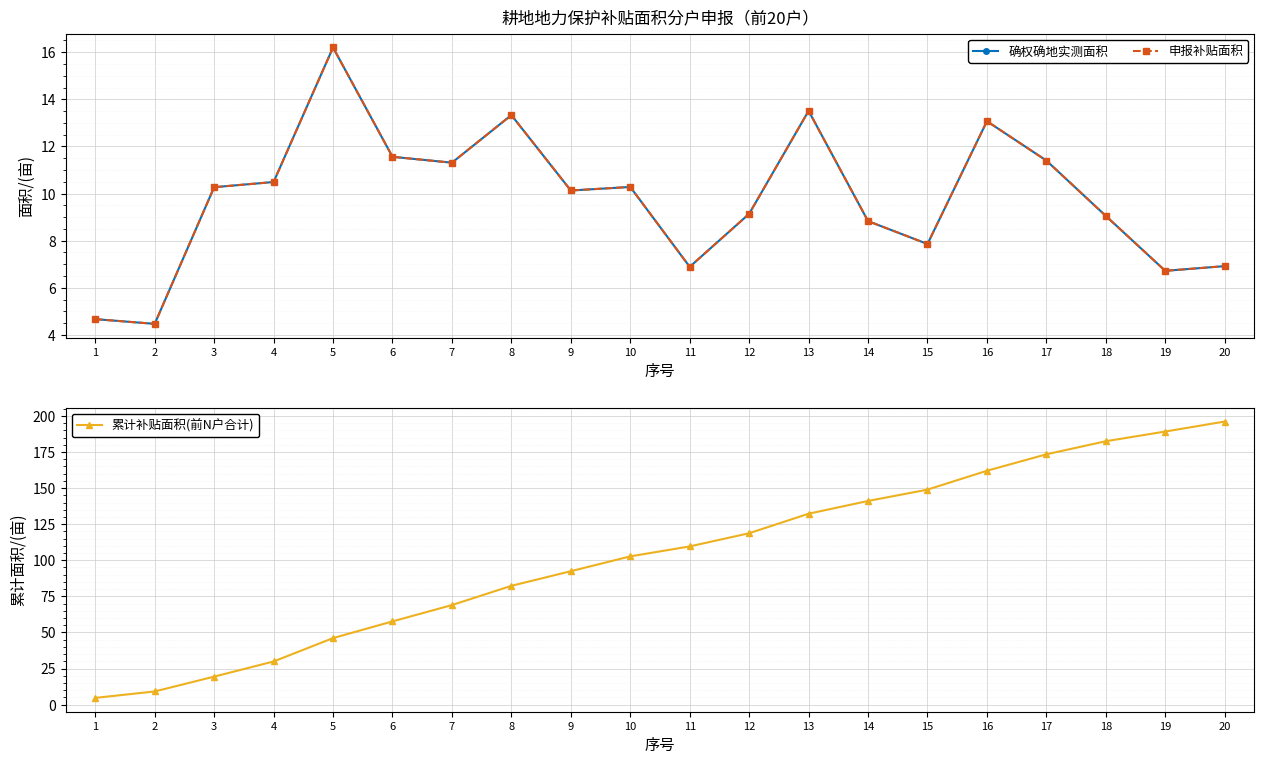

Reading left to right, extract all data points from this chart.

确权确地实测面积: 4.7	4.5	10.3	10.5	16.2	11.6	11.3	13.3	10.1	10.3	6.9	9.1	13.5	8.8	7.9	13.1	11.4	9.1	6.7	6.9
申报补贴面积: 4.7	4.5	10.3	10.5	16.2	11.6	11.3	13.3	10.1	10.3	6.9	9.1	13.5	8.8	7.9	13.1	11.4	9.1	6.7	6.9
累计补贴面积(前N户合计): 4.7	9.1	19.4	29.9	46.1	57.7	69.0	82.3	92.4	102.7	109.6	118.7	132.2	141.1	148.9	162.0	173.4	182.5	189.2	196.1